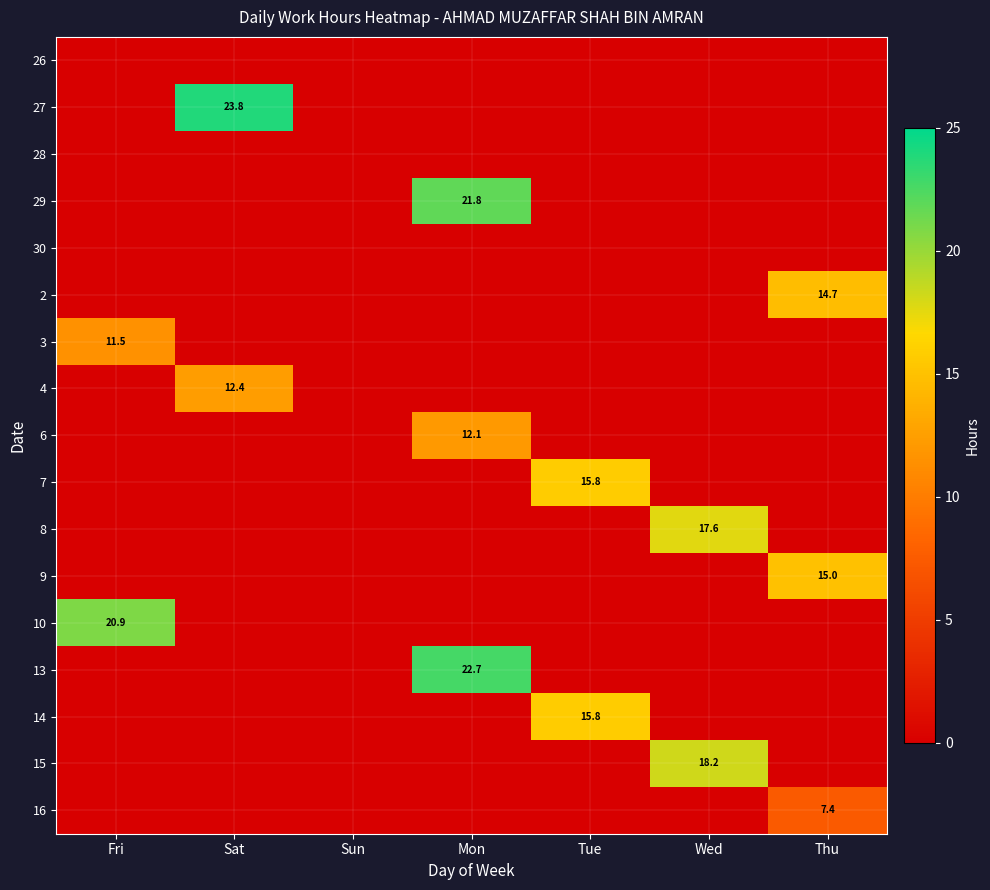

What is the greatest value displayed?

23.8